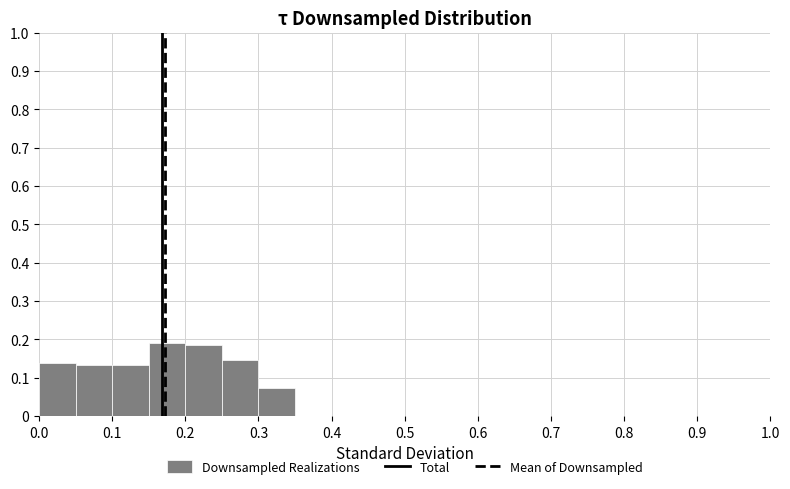

Reading left to right, transcribe this chart: for each bar, give the range it covers on the x-axis and its height. The values are not printed on the chart, so give them approximately, as read against the axis.

0.00 to 0.05: 0.14
0.05 to 0.10: 0.13
0.10 to 0.15: 0.13
0.15 to 0.20: 0.19
0.20 to 0.25: 0.19
0.25 to 0.30: 0.15
0.30 to 0.35: 0.07
0.35 to 0.40: 0
0.40 to 0.45: 0
0.45 to 0.50: 0
0.50 to 0.55: 0
0.55 to 0.60: 0
0.60 to 0.65: 0
0.65 to 0.70: 0
0.70 to 0.75: 0
0.75 to 0.80: 0
0.80 to 0.85: 0
0.85 to 0.90: 0
0.90 to 0.95: 0
0.95 to 1.00: 0